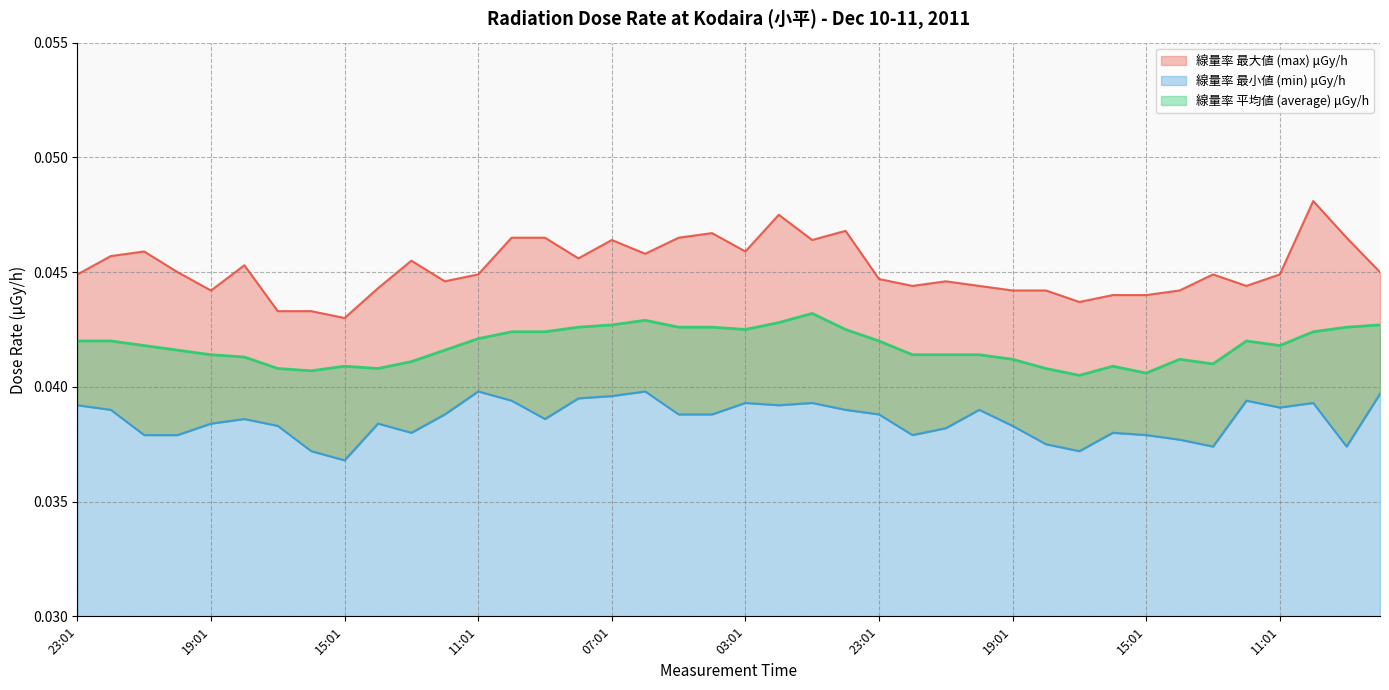

Is the value of 線量率 最大値 (max) μGy/h at 17:01 greater than the value of 線量率 平均値 (average) μGy/h at 23:01?

Yes